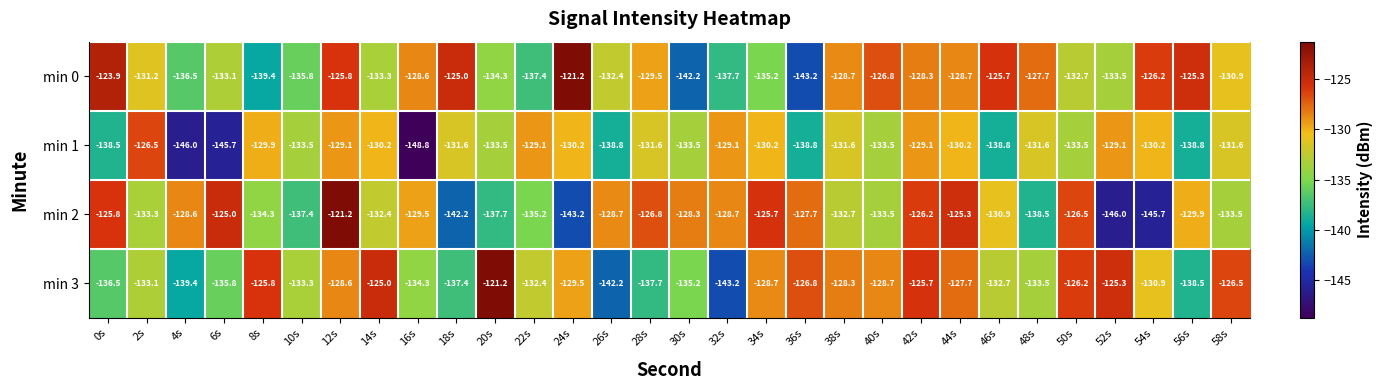

Rank the series at 22s from lowest to highest value.

min 0, min 2, min 3, min 1